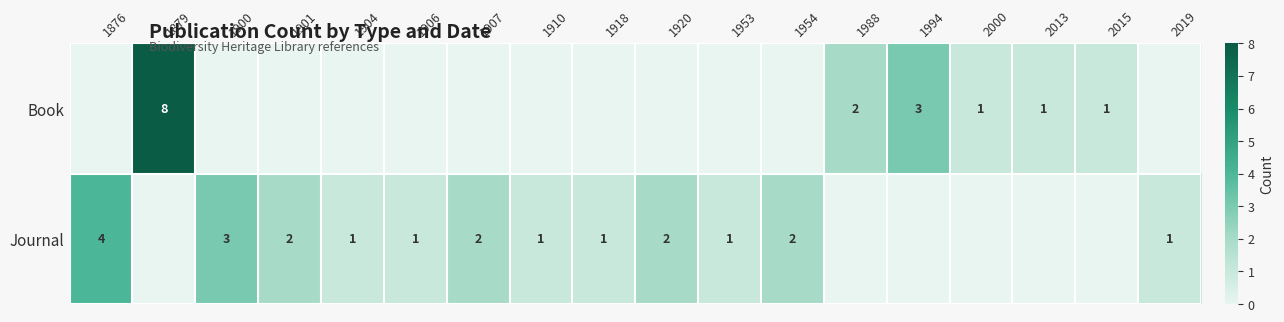

What is the sum of the Journal values at 1920 and 1953?

3